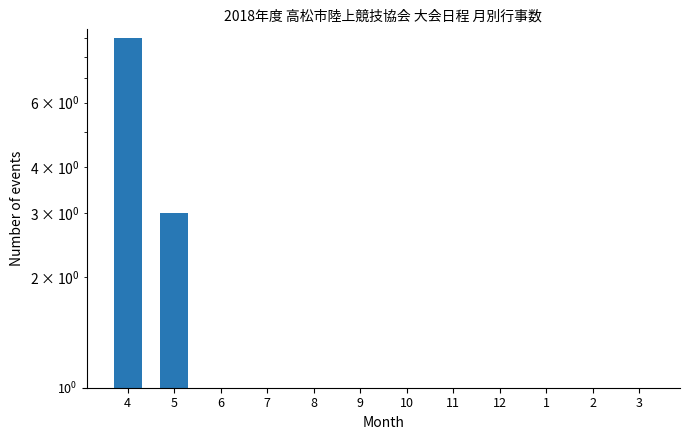

The chart shows a value of 9 at 4. True or false?

True